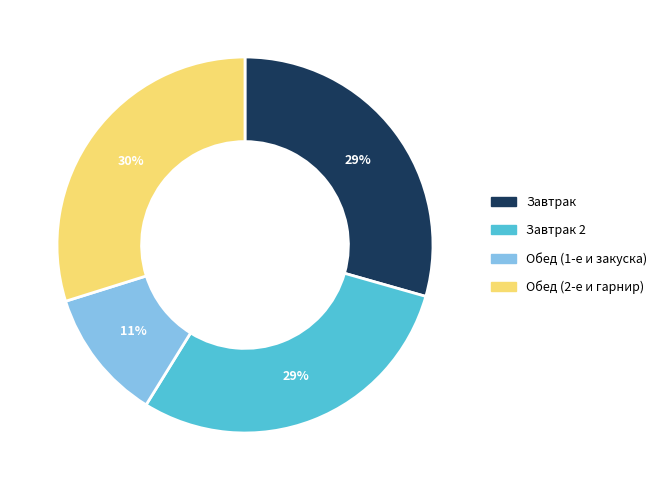

What is the smallest slice in the pie chart?

Обед (1-е и закуска)